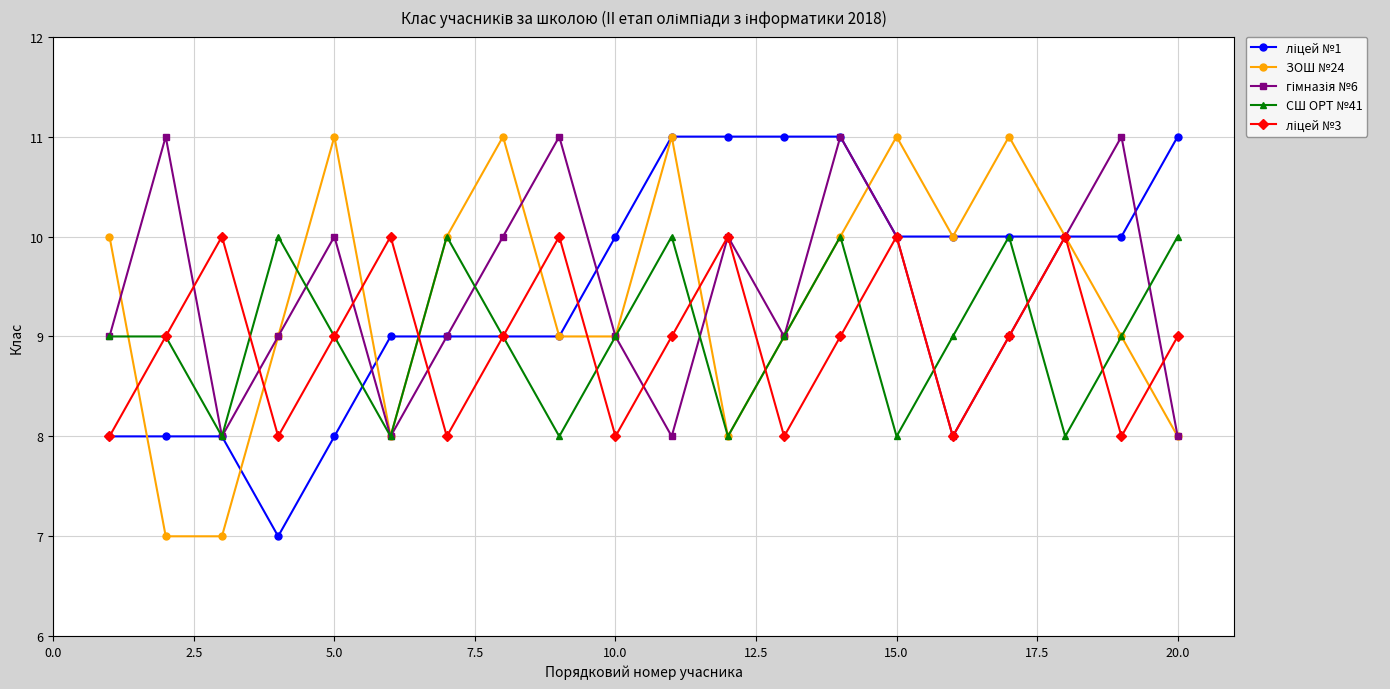

What is the maximum value for СШ ОРТ №41?

10